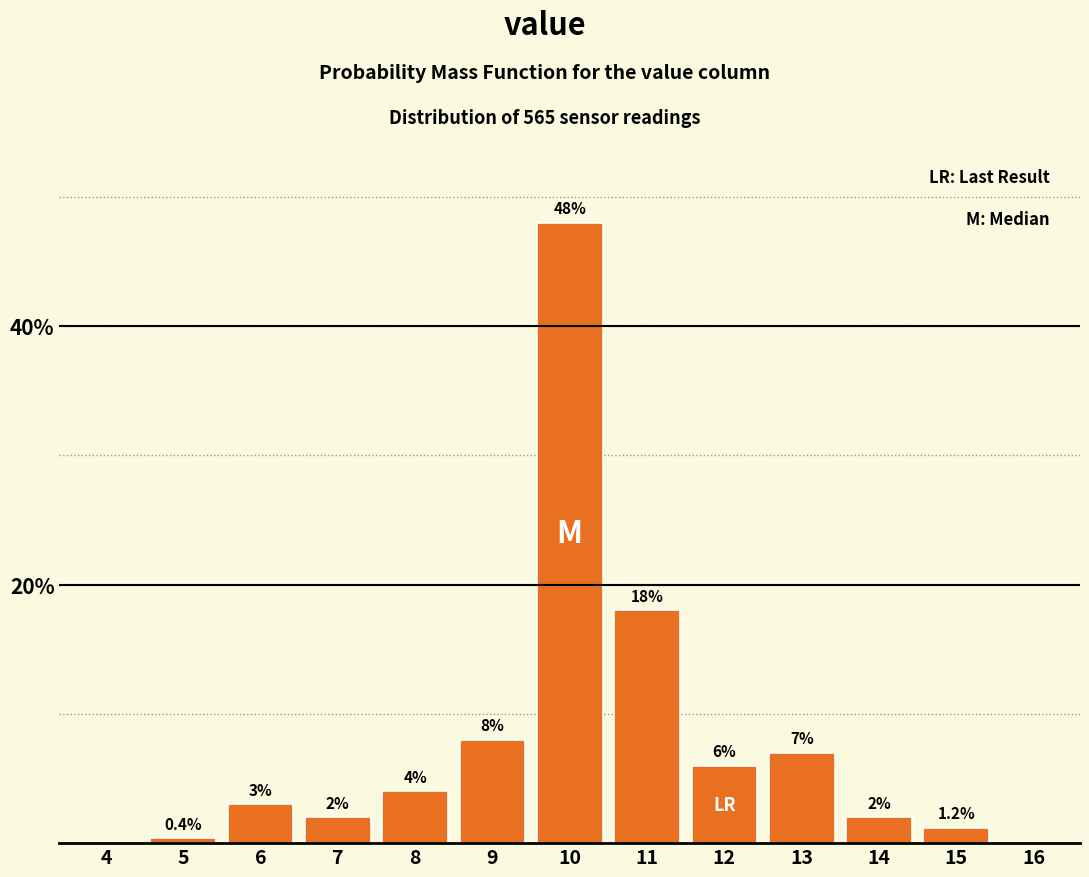

Reading right to left, what are all the values shown in this chart?

16=0.0	15=1.2	14=2.0	13=7.0	12=6.0	11=18.0	10=48.0	9=8.0	8=4.0	7=2.0	6=3.0	5=0.4	4=0.0